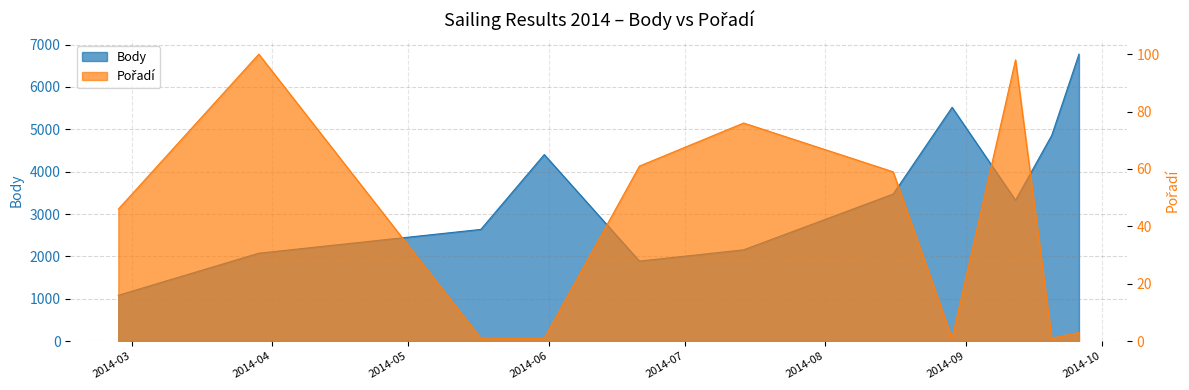

Which series has the widest spread of values?

Body